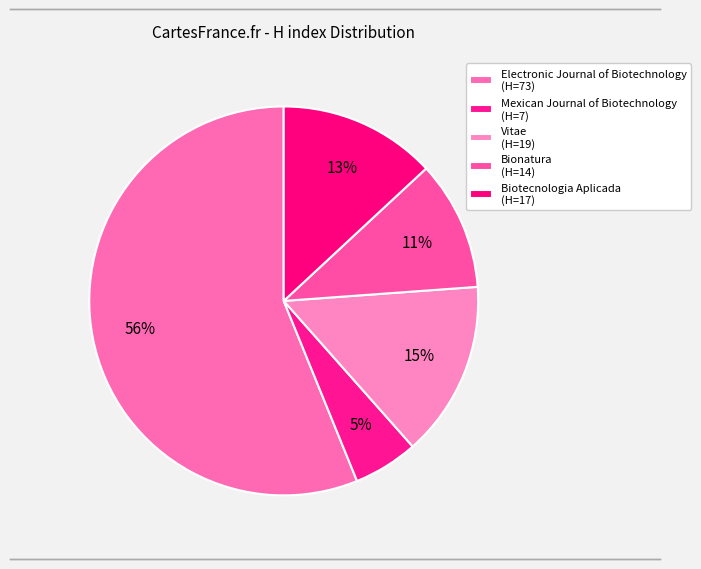

Which category has the biggest portion of the pie?

Electronic Journal of Biotechnology